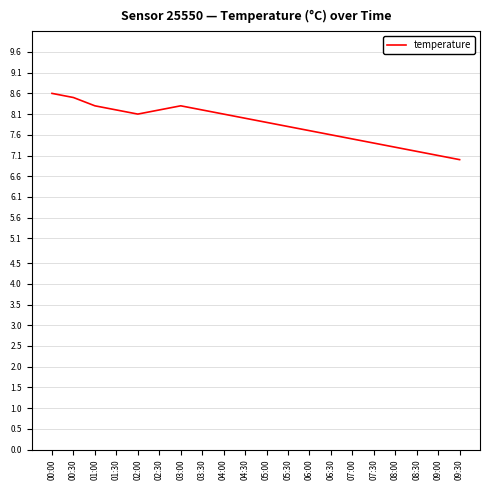

Does the chart have visible grid lines?

Yes